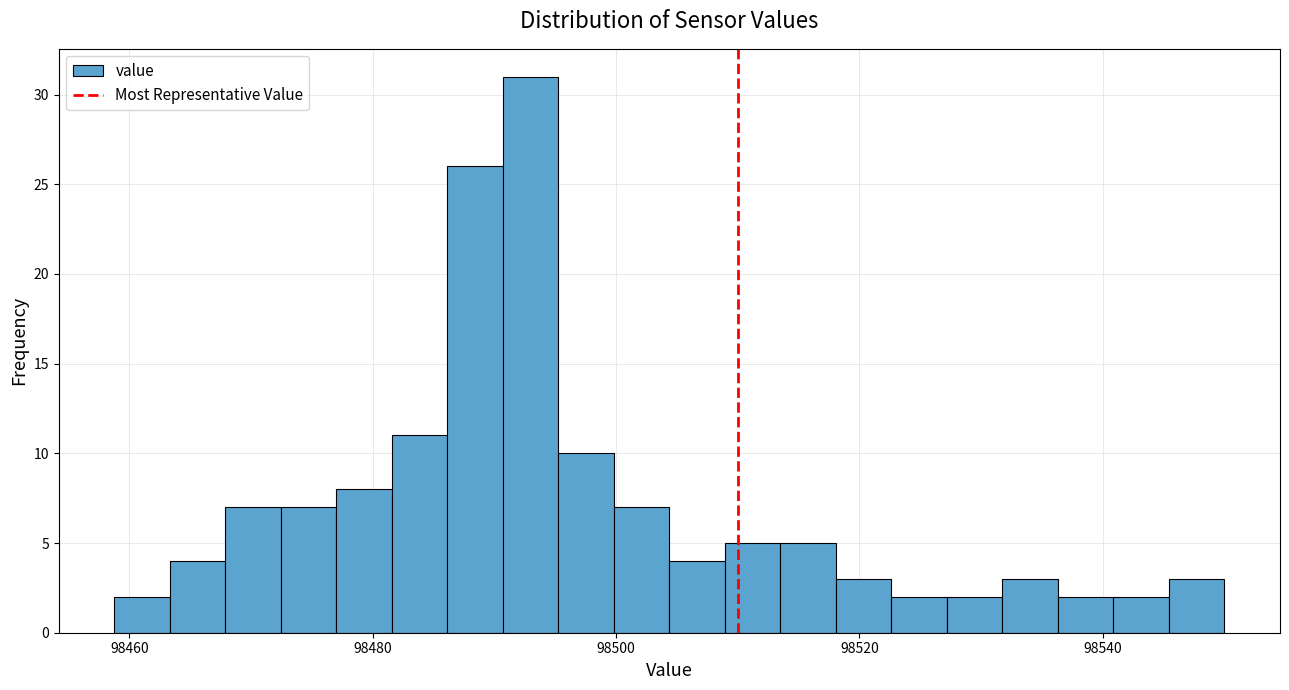

Read against the x-axis, roughly where is the centre of the tallest bar?

98492